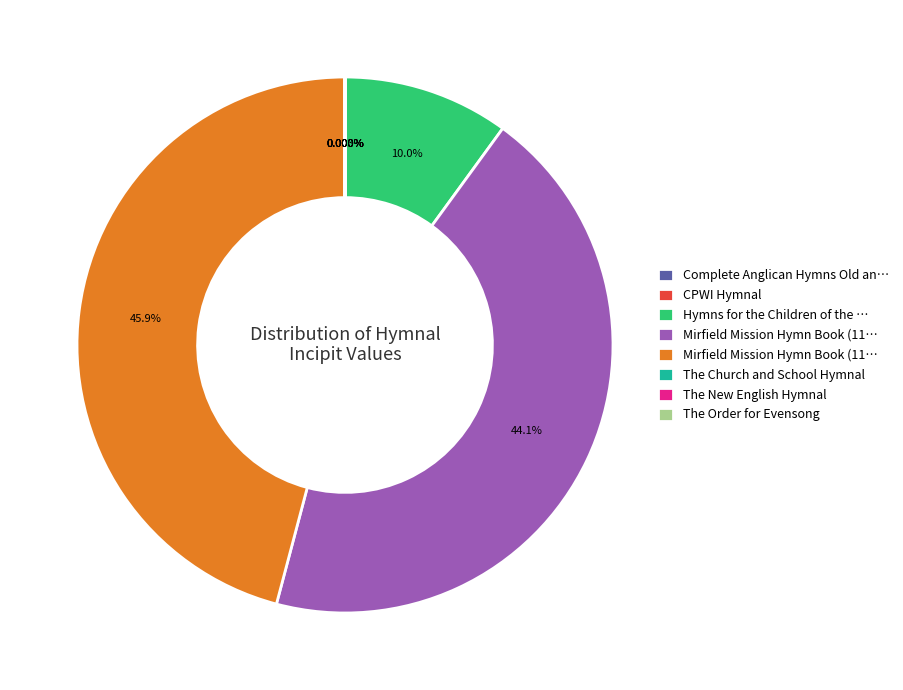

Is there any slice that represents more than half of the pie?

No